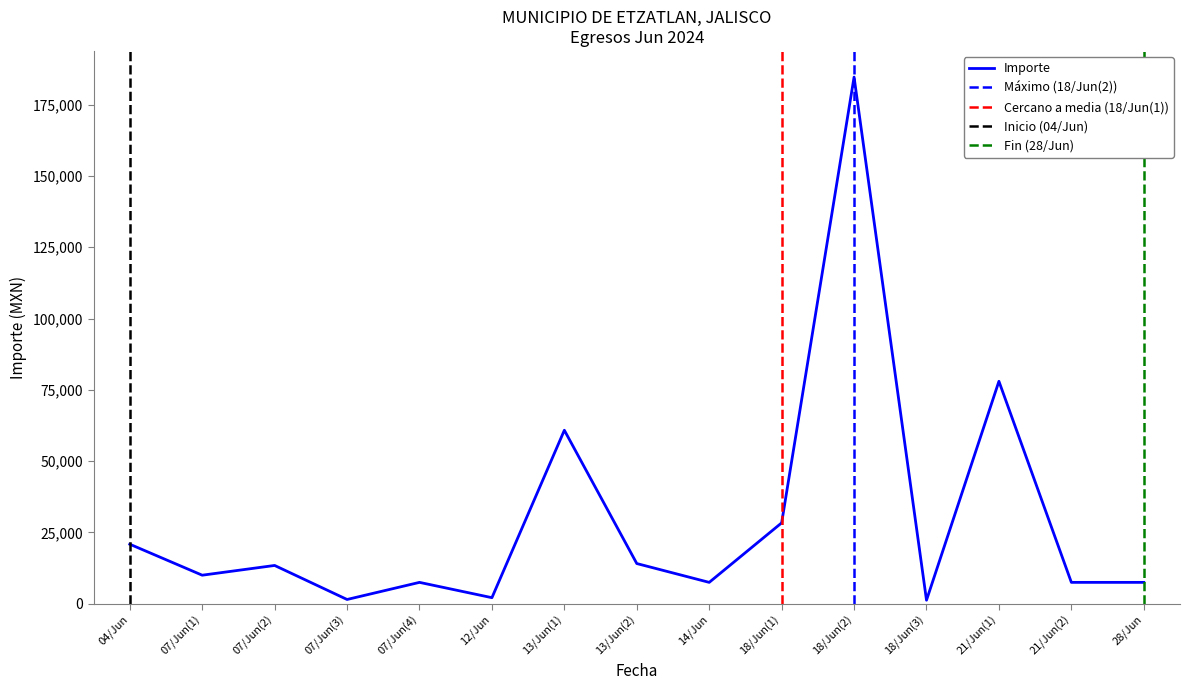

What position from the left is 07/Jun(1)?

2